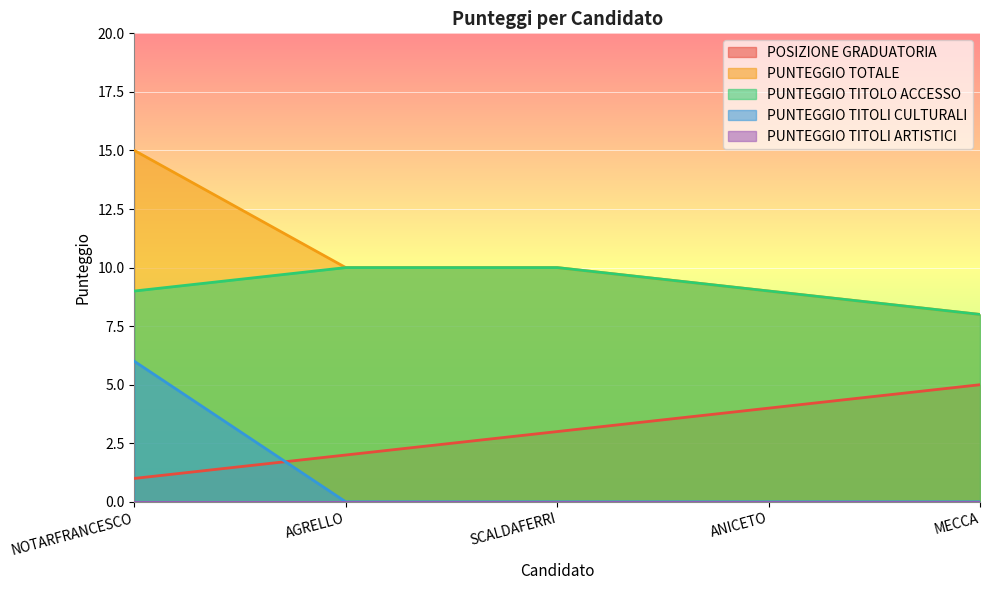

True or false: POSIZIONE GRADUATORIA and PUNTEGGIO TITOLO ACCESSO cross at least once.

False